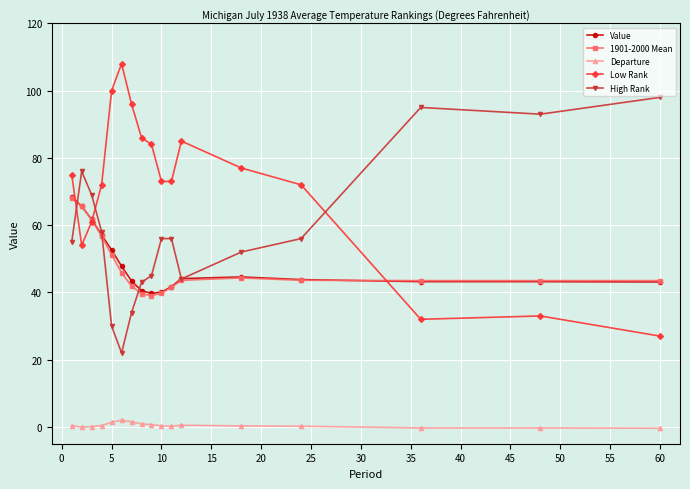

What is the lowest value of the 1901-2000 Mean series?

39.0